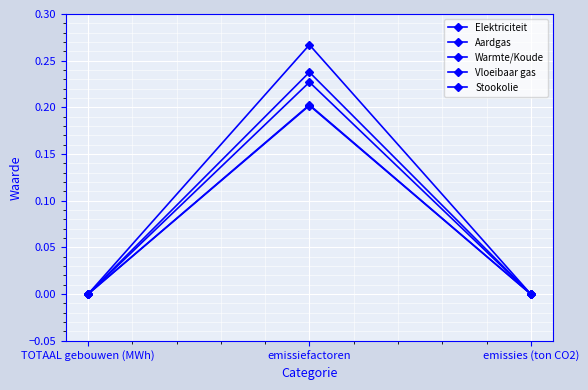

At which label does Aardgas reach its peak?

emissiefactoren